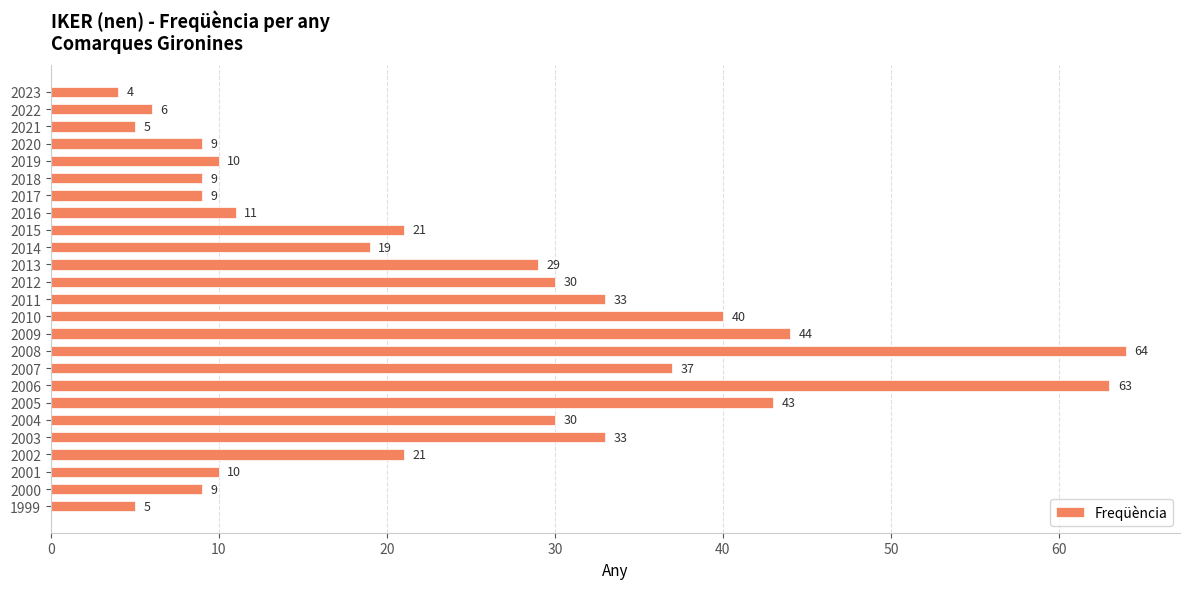

Does the chart contain any negative values?

No